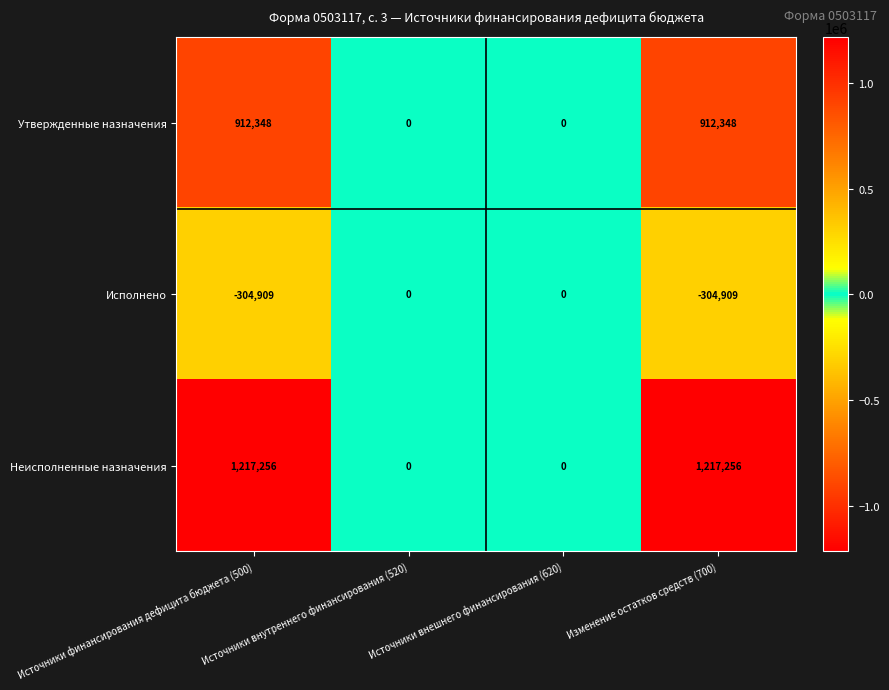

Is it true that Исполнено equals 0 at Источники внутреннего финансирования (520)?

True